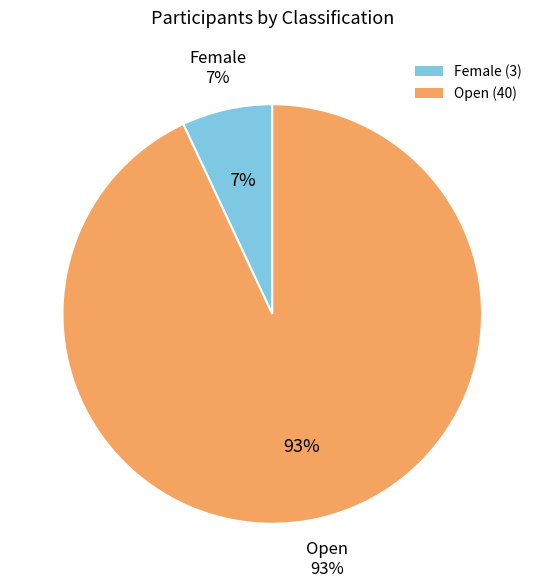

True or false: Female accounts for 1% of the total.

False